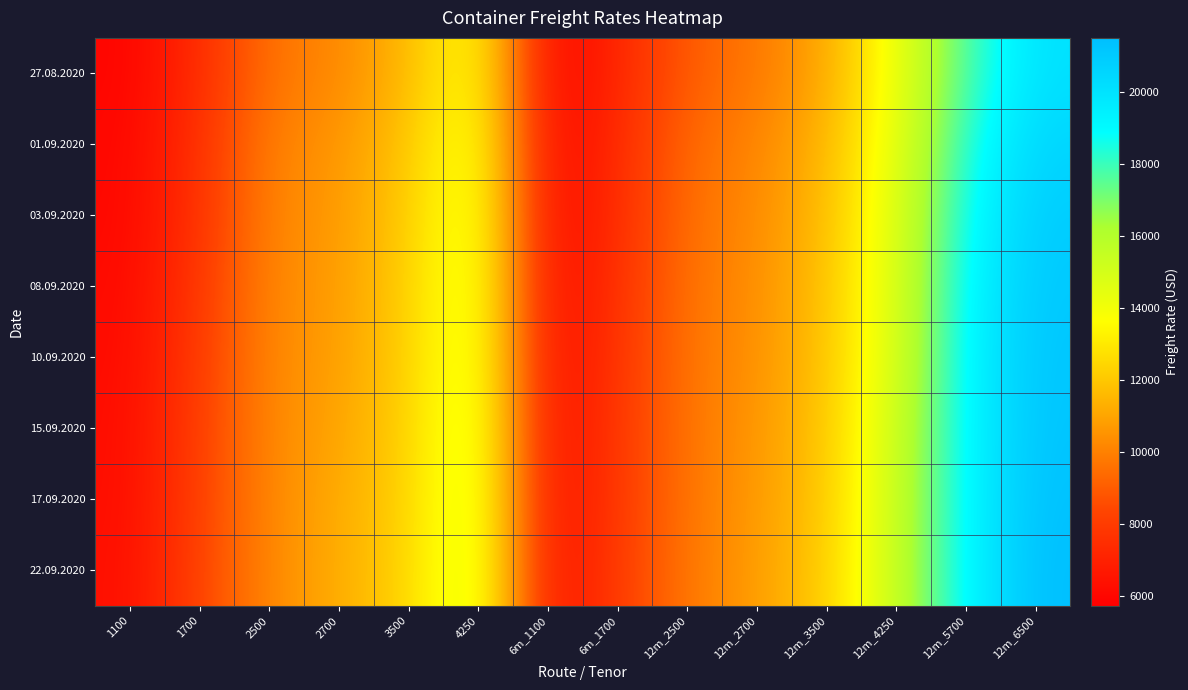

At which category does the chart reach its peak across all series?

12m_6500